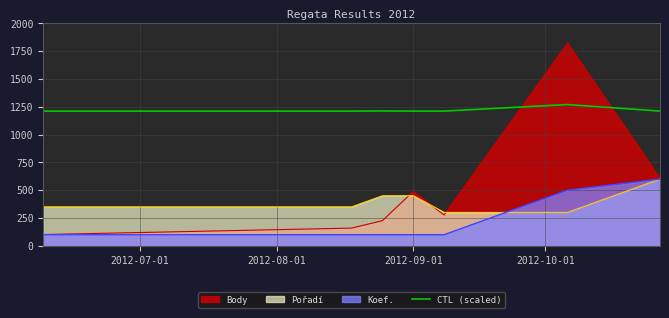

Which series has the largest range (max minus min)?

Body